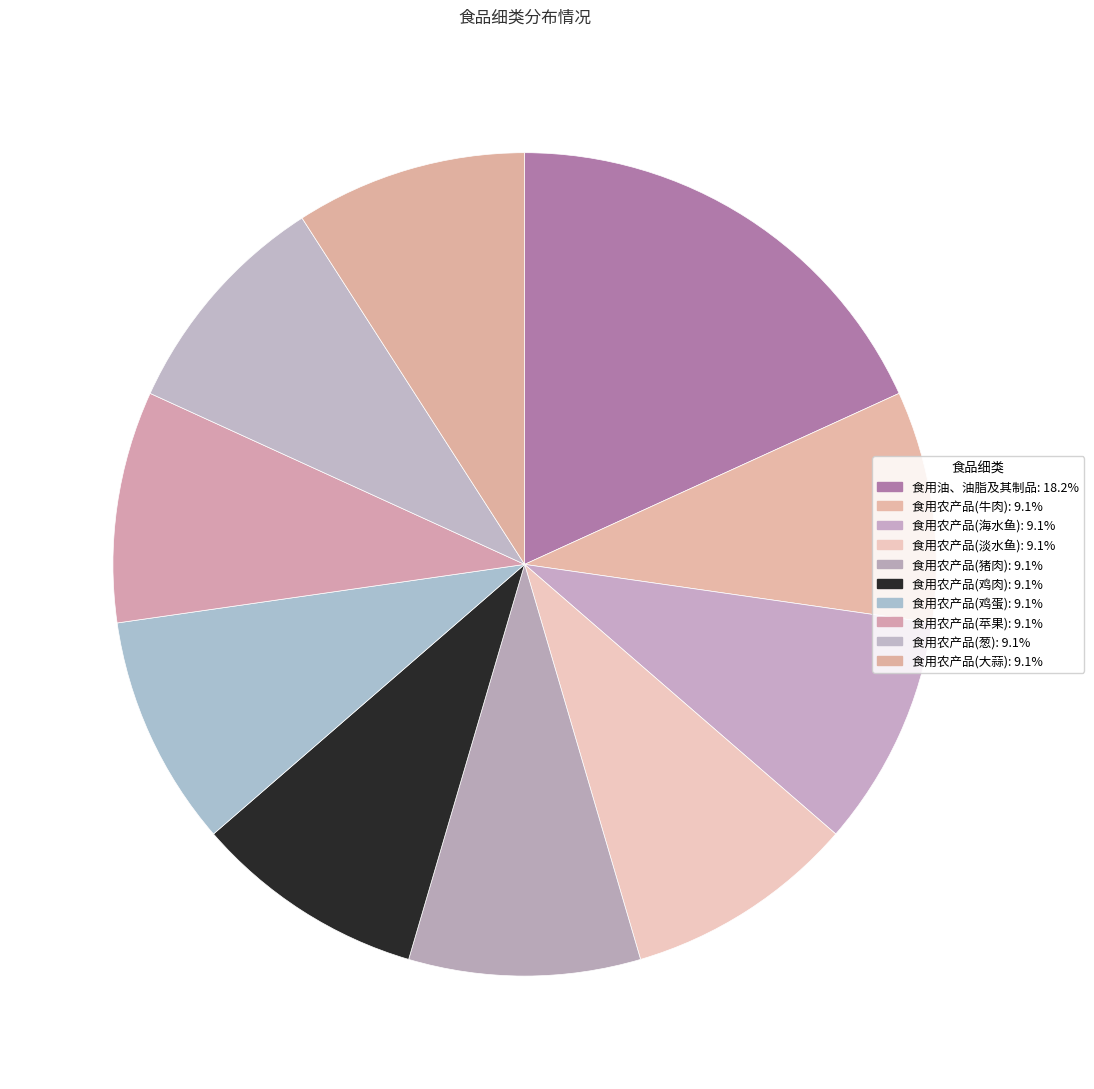

Count the number of slices in the pie.

10